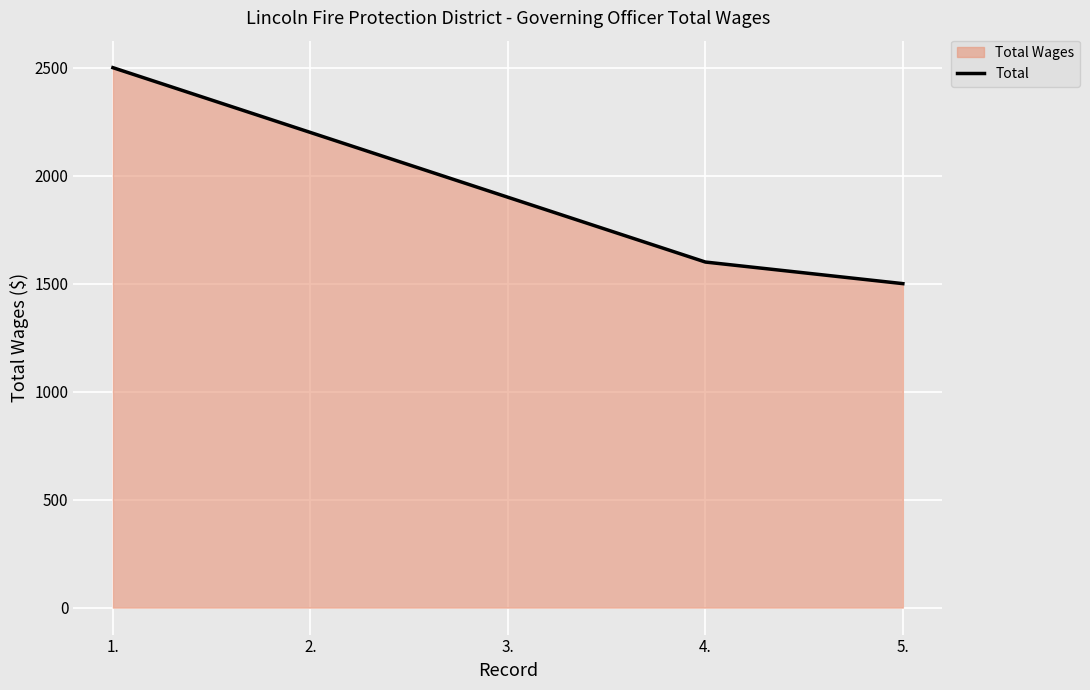

What is the average value?

1940